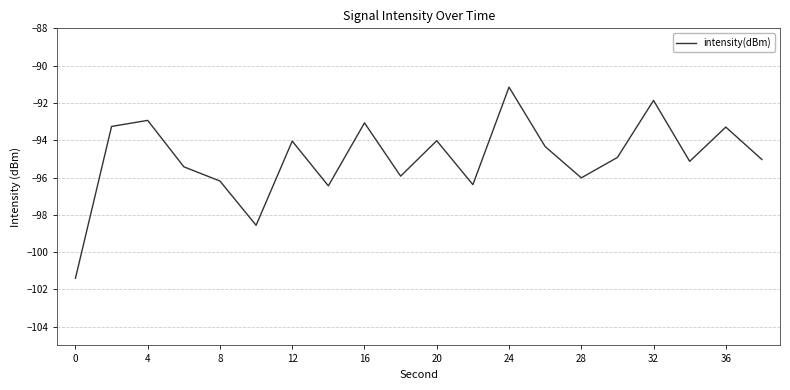

What is the average value?

-95.0